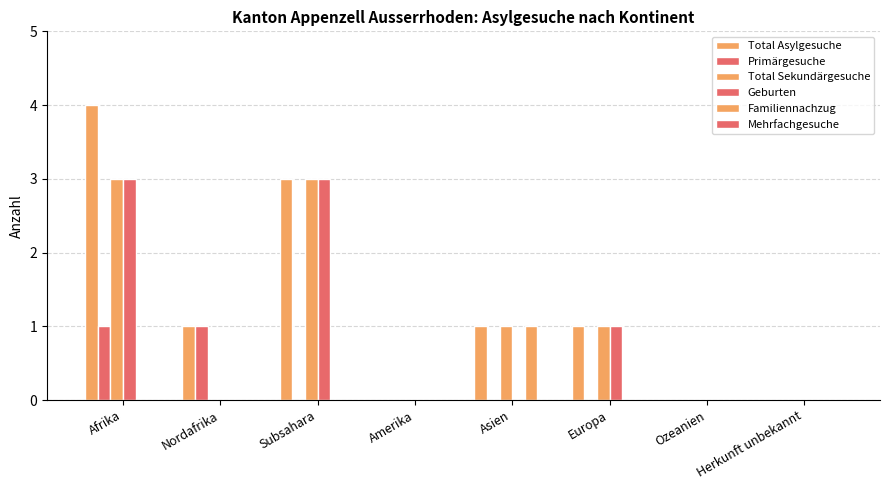

The value of Total Asylgesuche at Europa is 1. True or false?

True